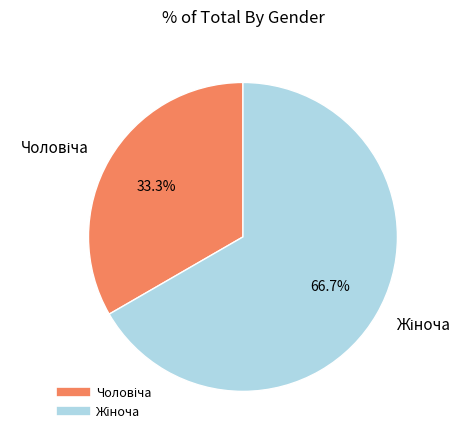

Is there a majority slice in this chart?

Yes